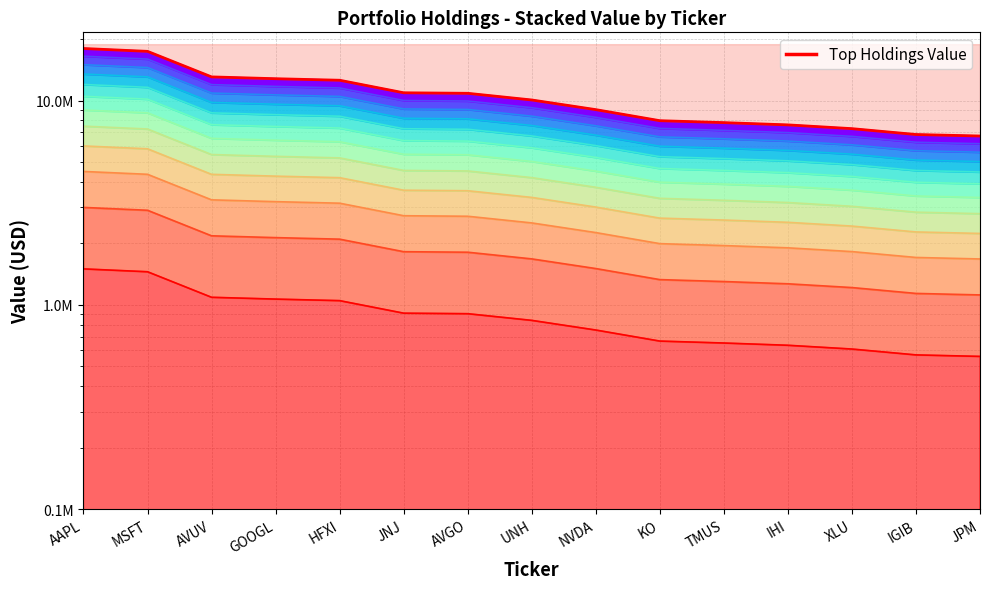

Rank the categories by value from highest to lowest.

AAPL, MSFT, AVUV, GOOGL, HFXI, JNJ, AVGO, UNH, NVDA, KO, TMUS, IHI, XLU, IGIB, JPM